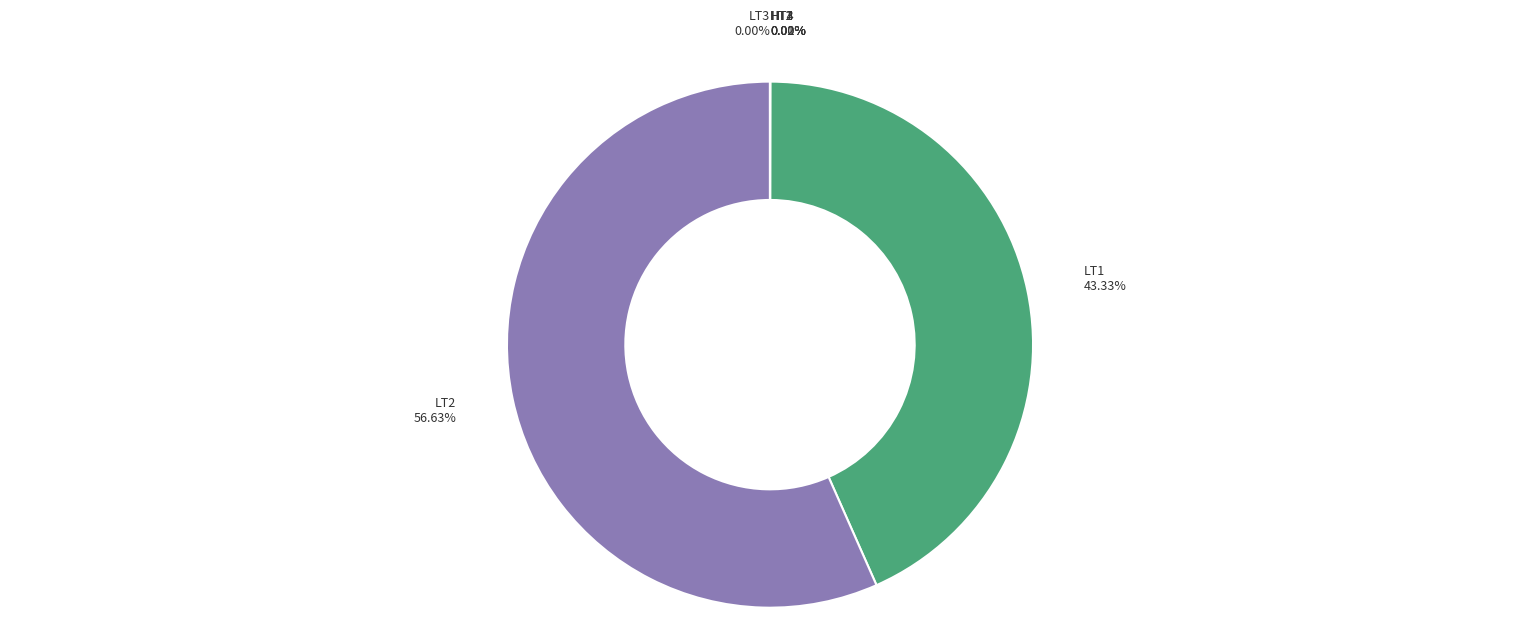

What is the majority slice?

LT2